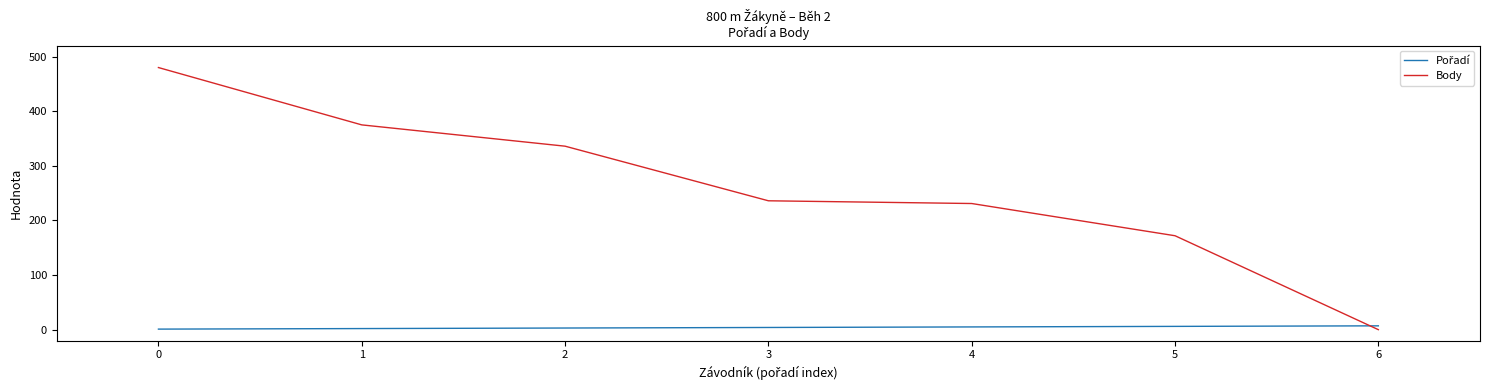

Does the chart display data point markers on the line(s)?

No